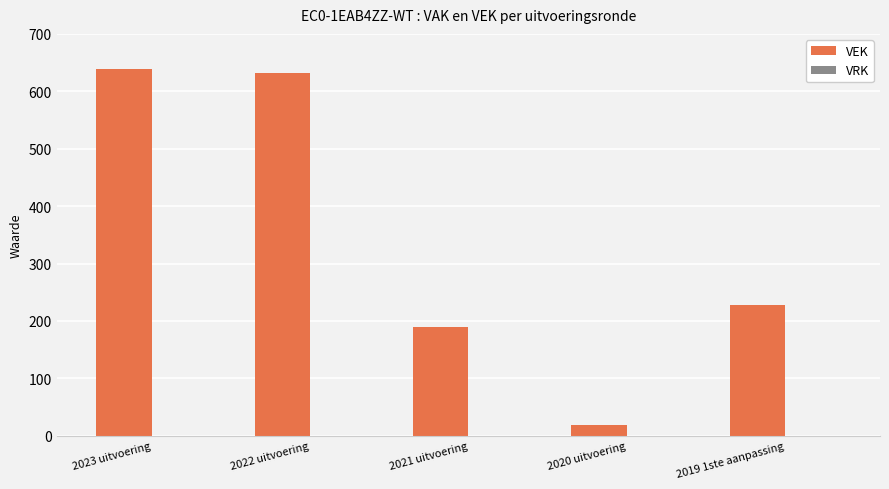

Reading left to right, transcribe all the data shown in this chart.

2023 uitvoering=639	2022 uitvoering=632	2021 uitvoering=190	2020 uitvoering=19	2019 1ste aanpassing=227